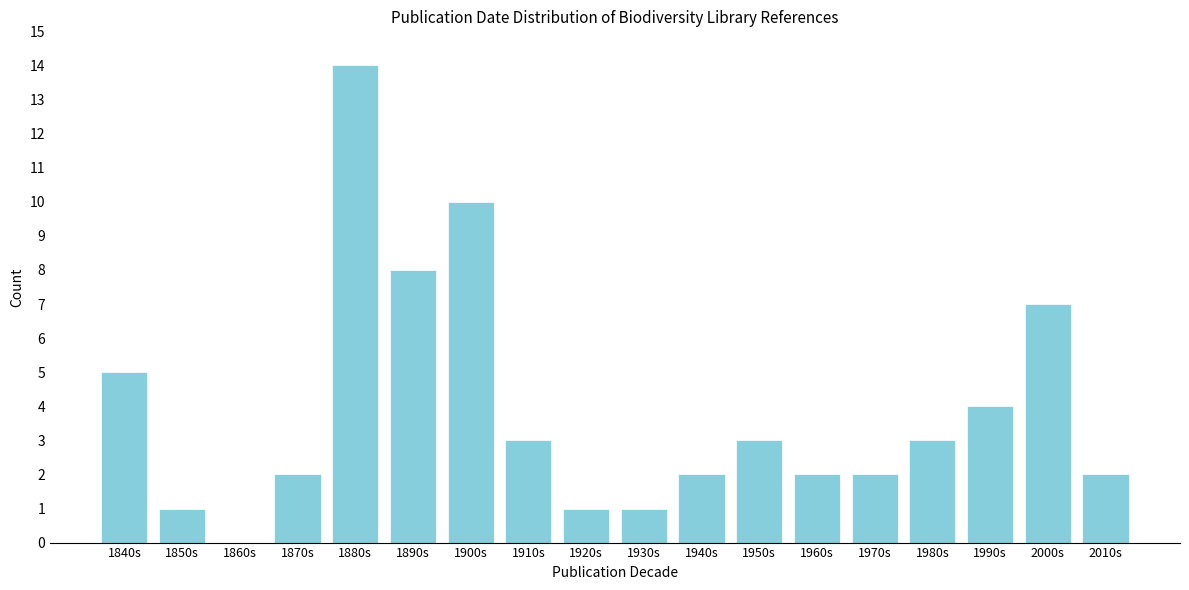

Reading left to right, extract all data points from this chart.

1840s=5	1850s=1	1860s=0	1870s=2	1880s=14	1890s=8	1900s=10	1910s=3	1920s=1	1930s=1	1940s=2	1950s=3	1960s=2	1970s=2	1980s=3	1990s=4	2000s=7	2010s=2